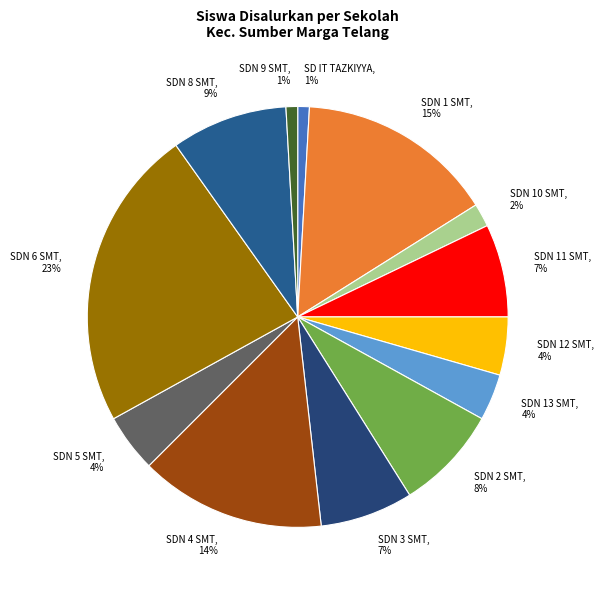

How many segments does this pie chart have?

13